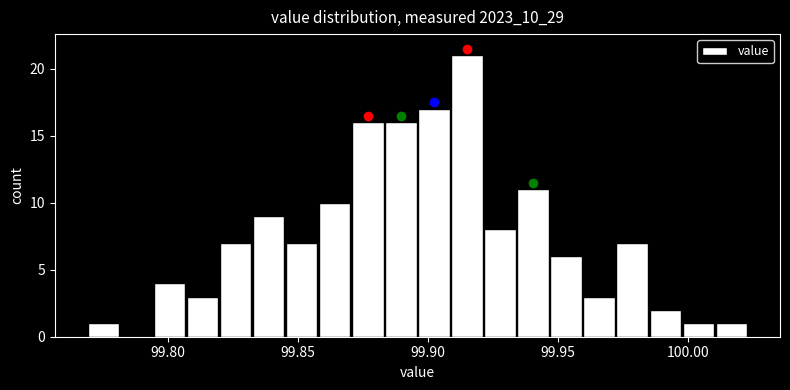

Read against the x-axis, roughly where is the centre of the tallest bar?

99.915